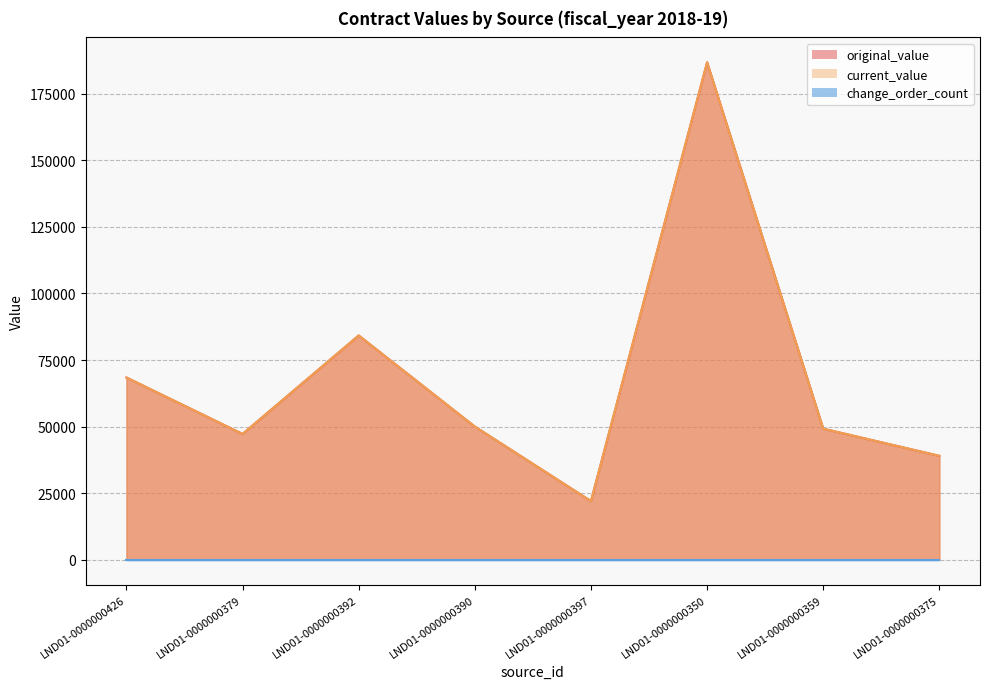

What is the sum of the current_value values at LND01-0000000397 and LND01-0000000390?

72000.0